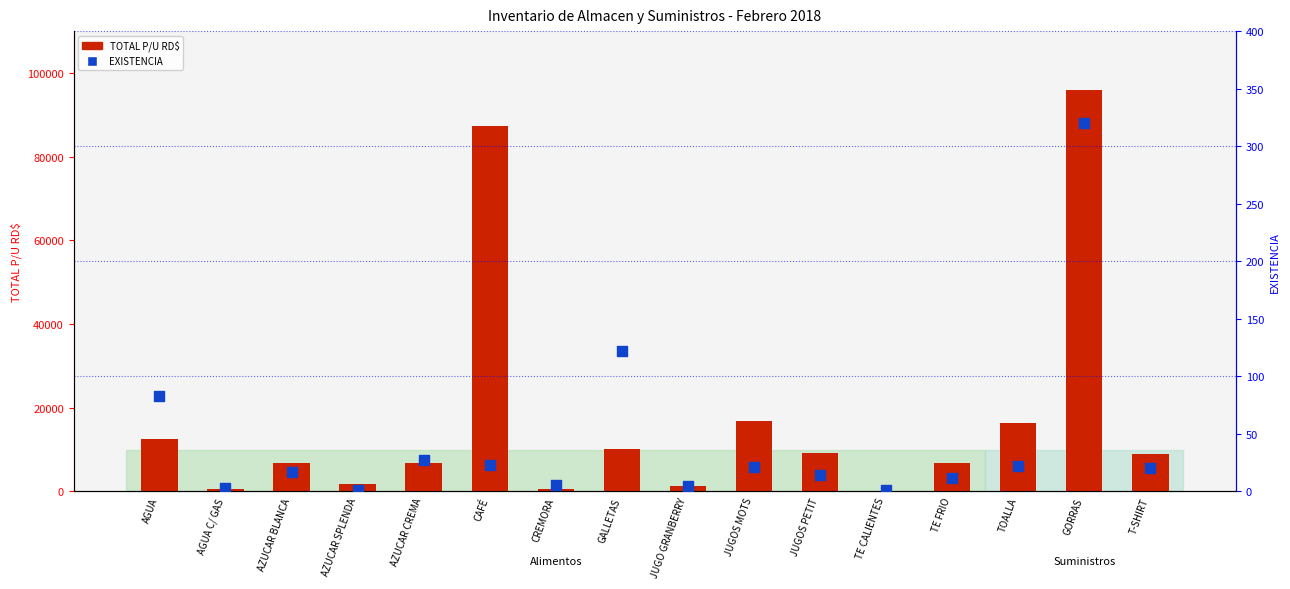

At which category is the sum across all series the highest?

GORRAS